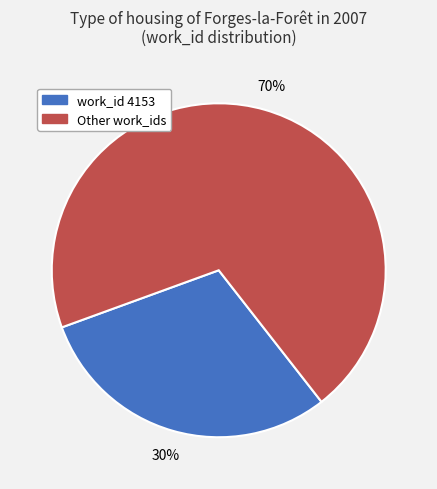

To the nearest percent, what is the difference between the largest and smallest slice percentages?

40%